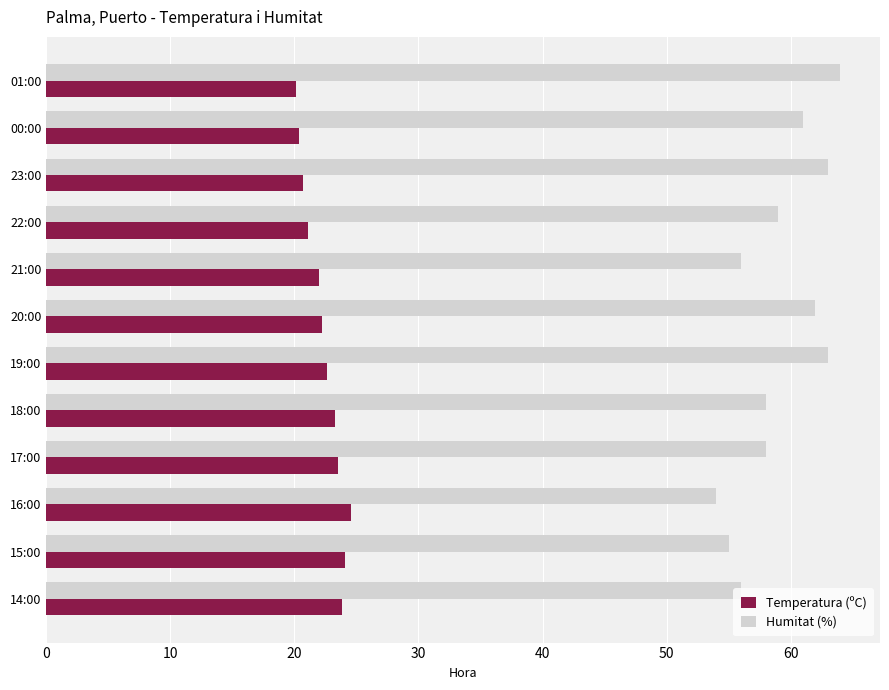

What is the sum of the Humitat (%) values at 00:00 and 22:00?

120.0